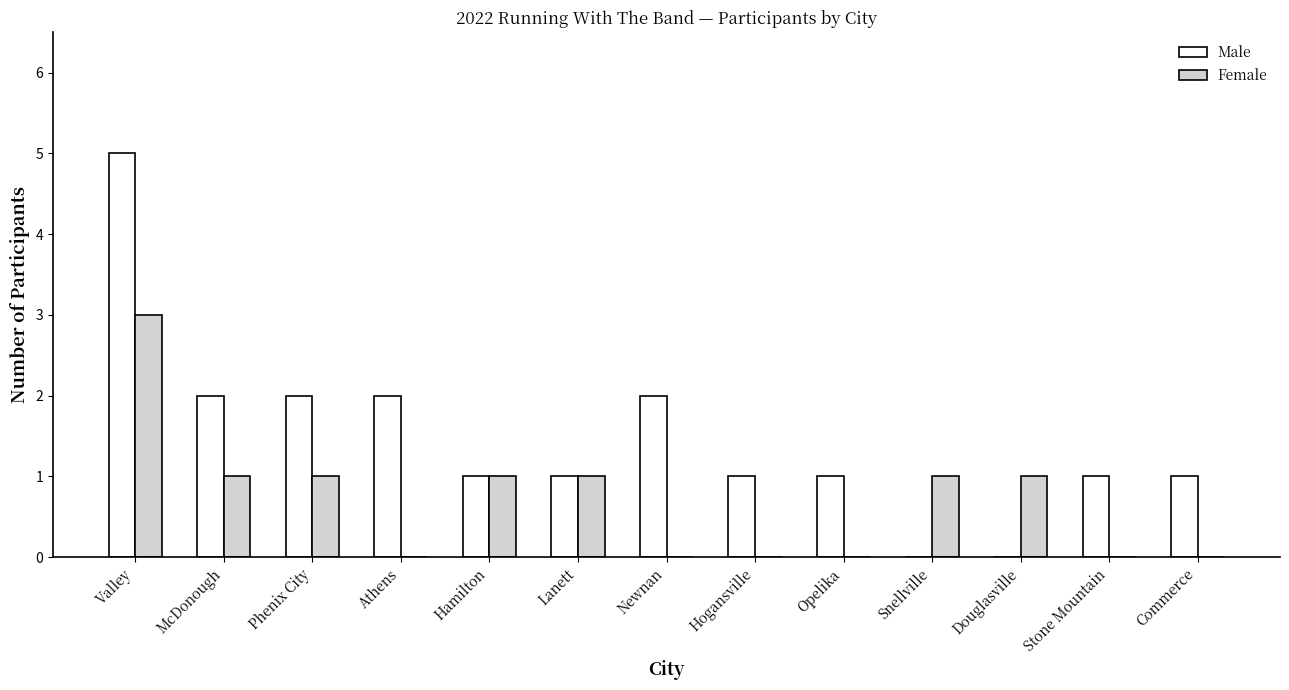

Reading left to right, what are all the values shown in this chart?

Male: Valley=5	McDonough=2	Phenix City=2	Athens=2	Hamilton=1	Lanett=1	Newnan=2	Hogansville=1	Opelika=1	Snellville=0	Douglasville=0	Stone Mountain=1	Commerce=1
Female: Valley=3	McDonough=1	Phenix City=1	Athens=0	Hamilton=1	Lanett=1	Newnan=0	Hogansville=0	Opelika=0	Snellville=1	Douglasville=1	Stone Mountain=0	Commerce=0